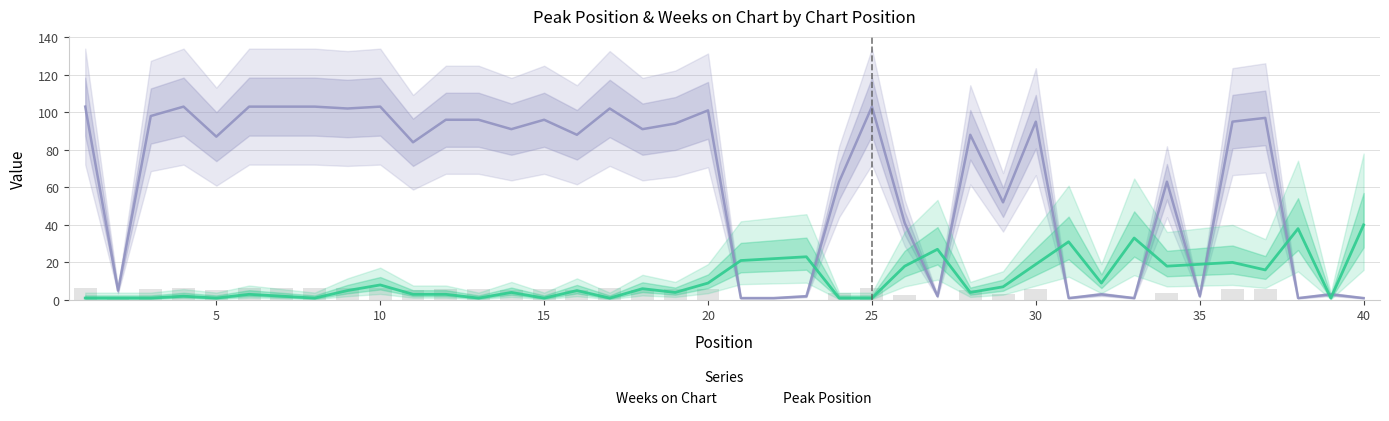

What is the average value of the Weeks on Chart series?

64